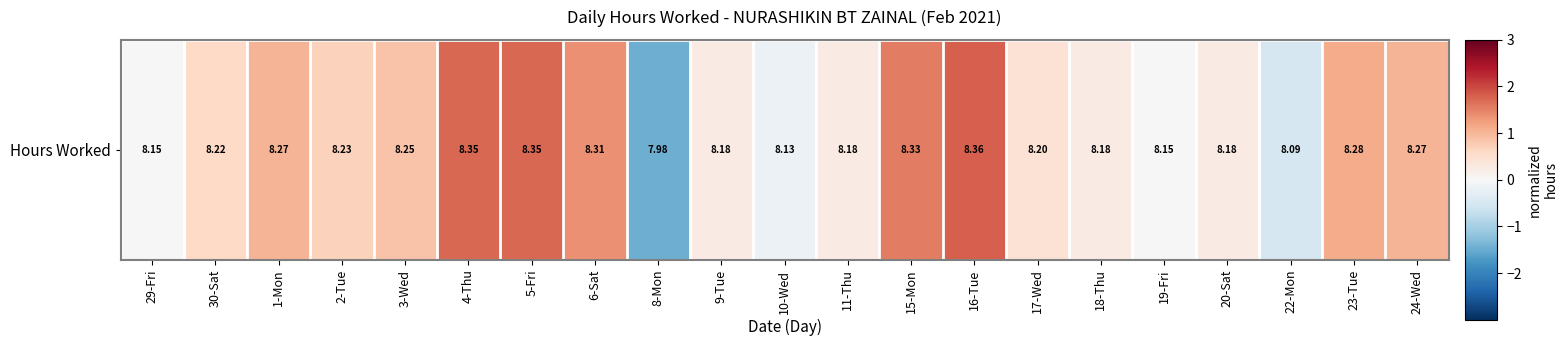

The chart shows a value of 0.9 at 6-Sat. True or false?

False